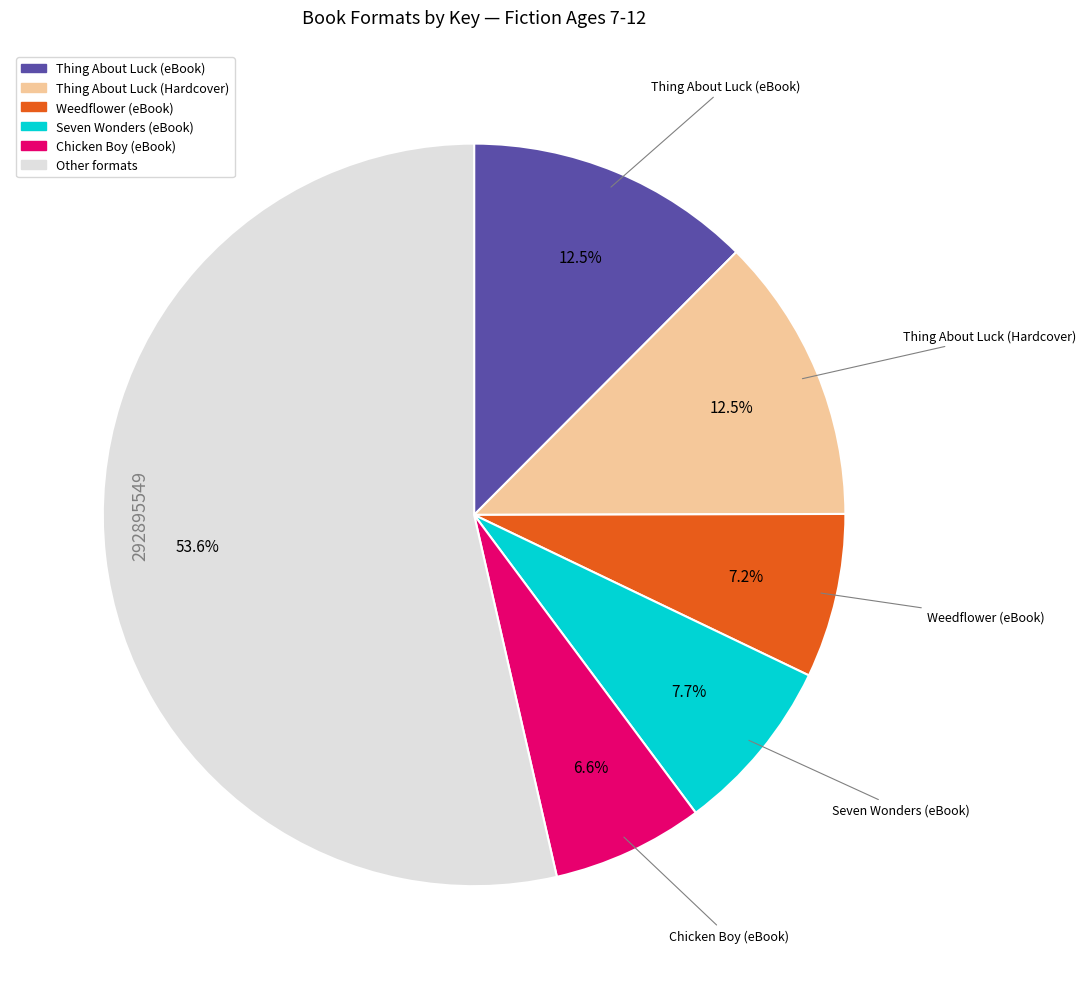

Is there a majority slice in this chart?

Yes